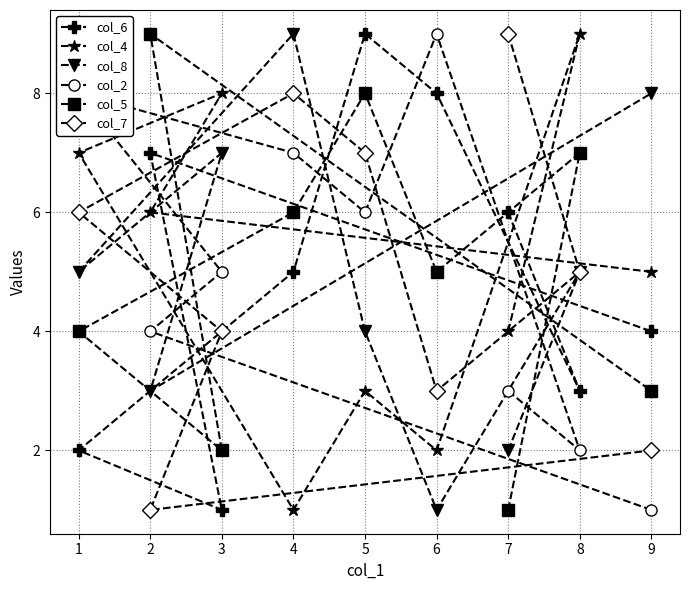

What is the value of the col_2 point at the 2nd from the left?

4